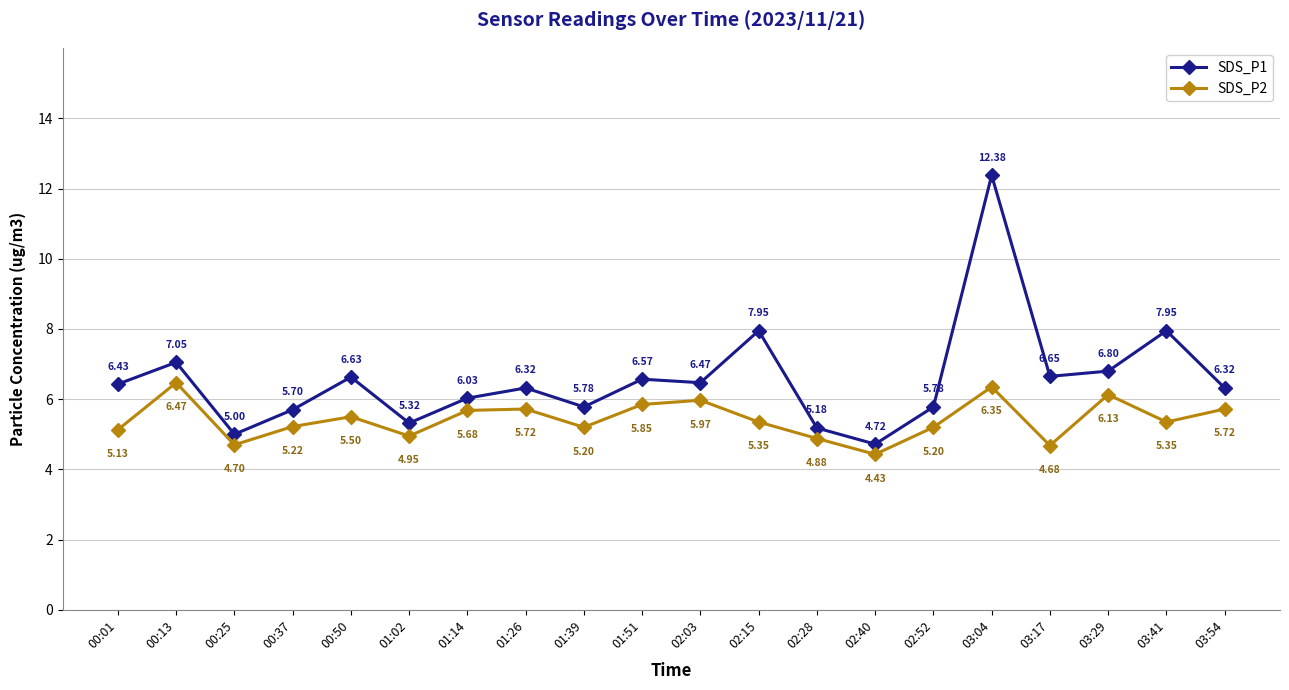

At which category is the sum across all series the highest?

03:04